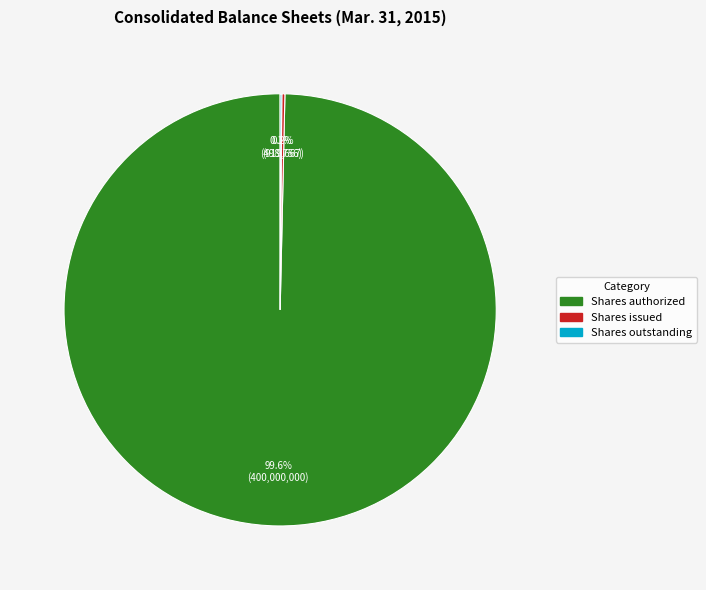

Does any single category account for the majority?

Yes